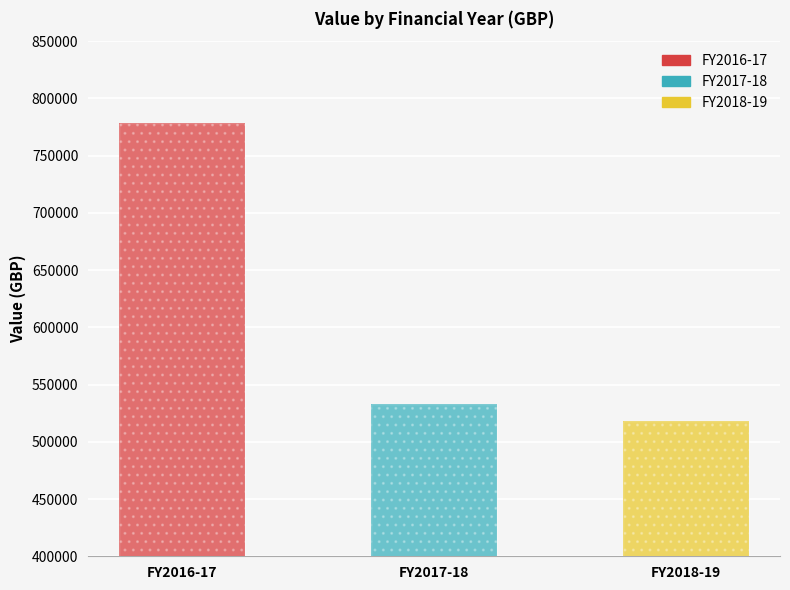

Does the chart contain stacked bars?

No